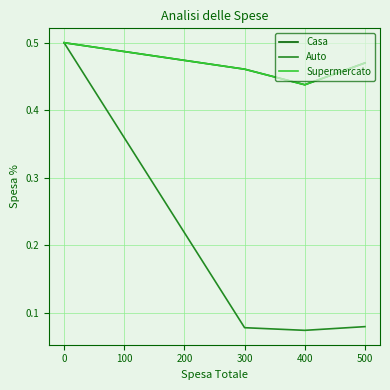

True or false: Auto and Supermercato cross at least once.

False